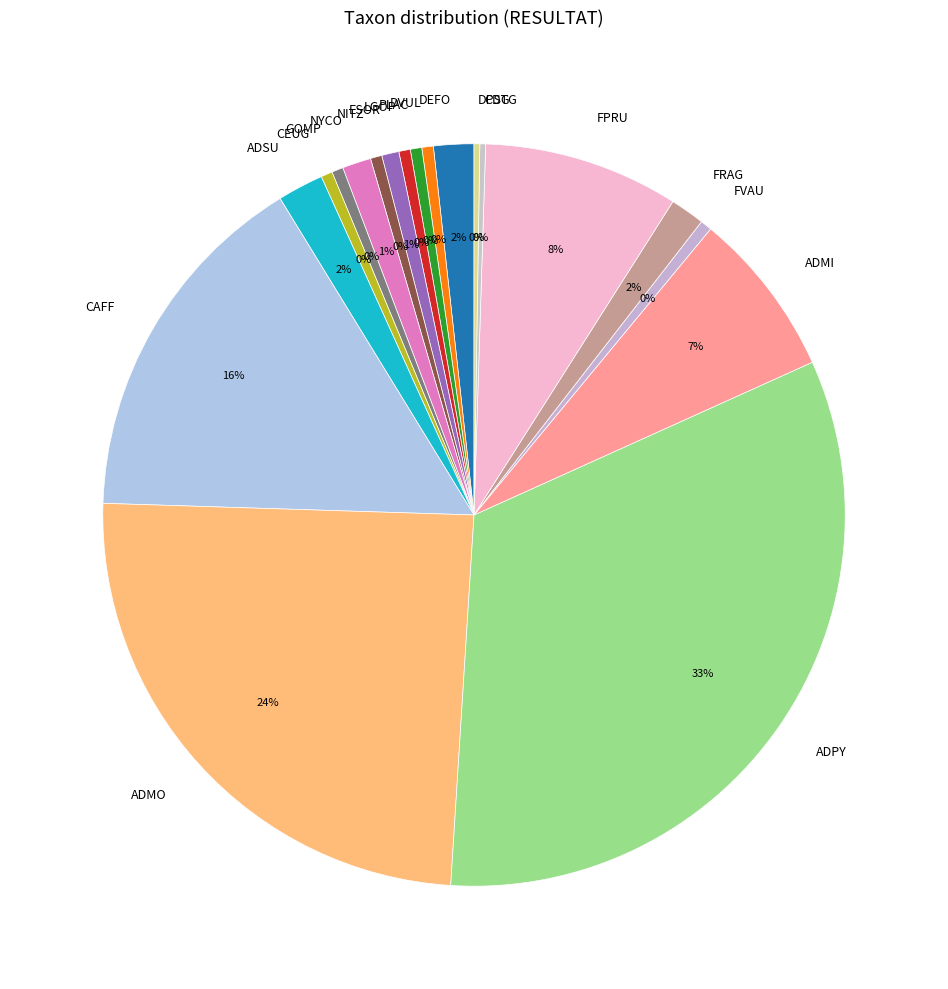

Which has a higher value, DVUL or FRAG?

FRAG